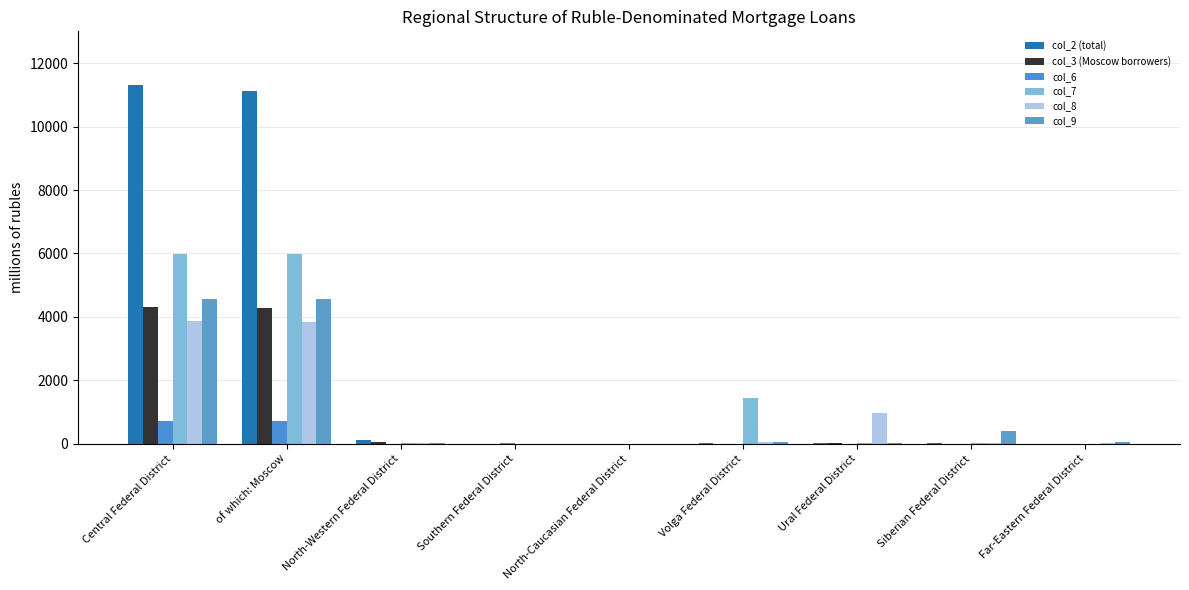

Rank the series by their maximum value, from highest to lowest.

col_2 (total), col_7, col_9, col_3 (Moscow borrowers), col_8, col_6